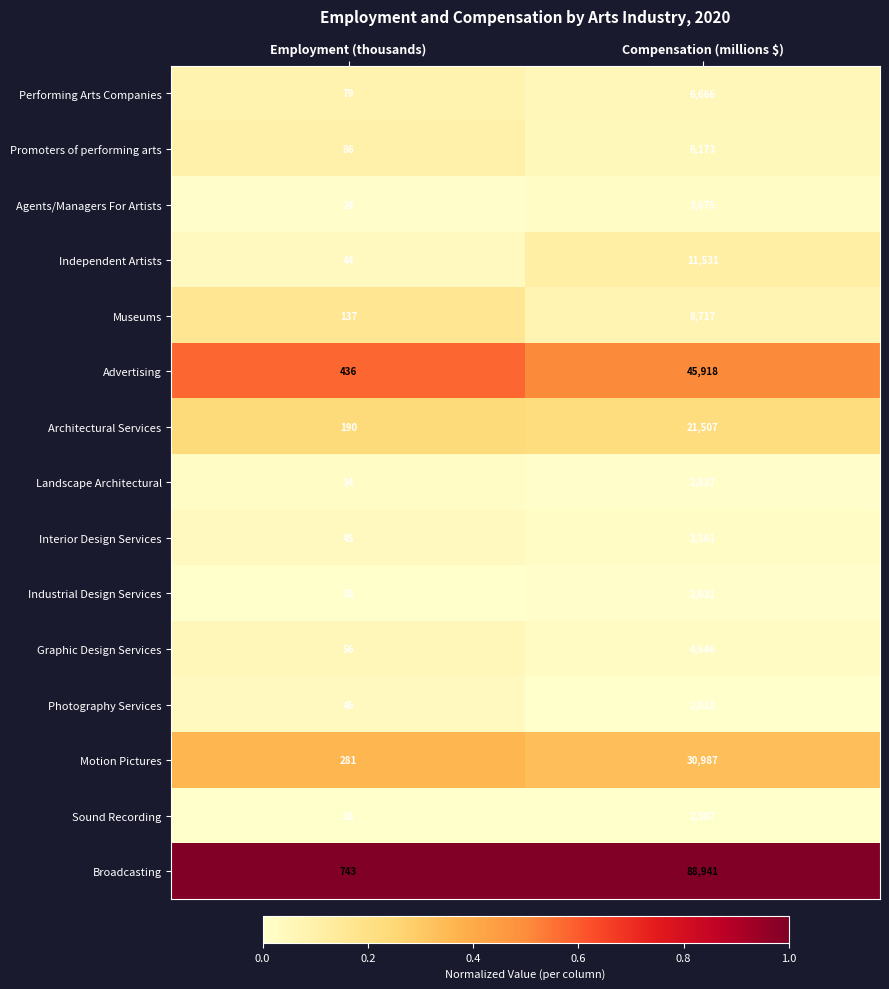

What is the total value across all series at Employment (thousands)?

2237